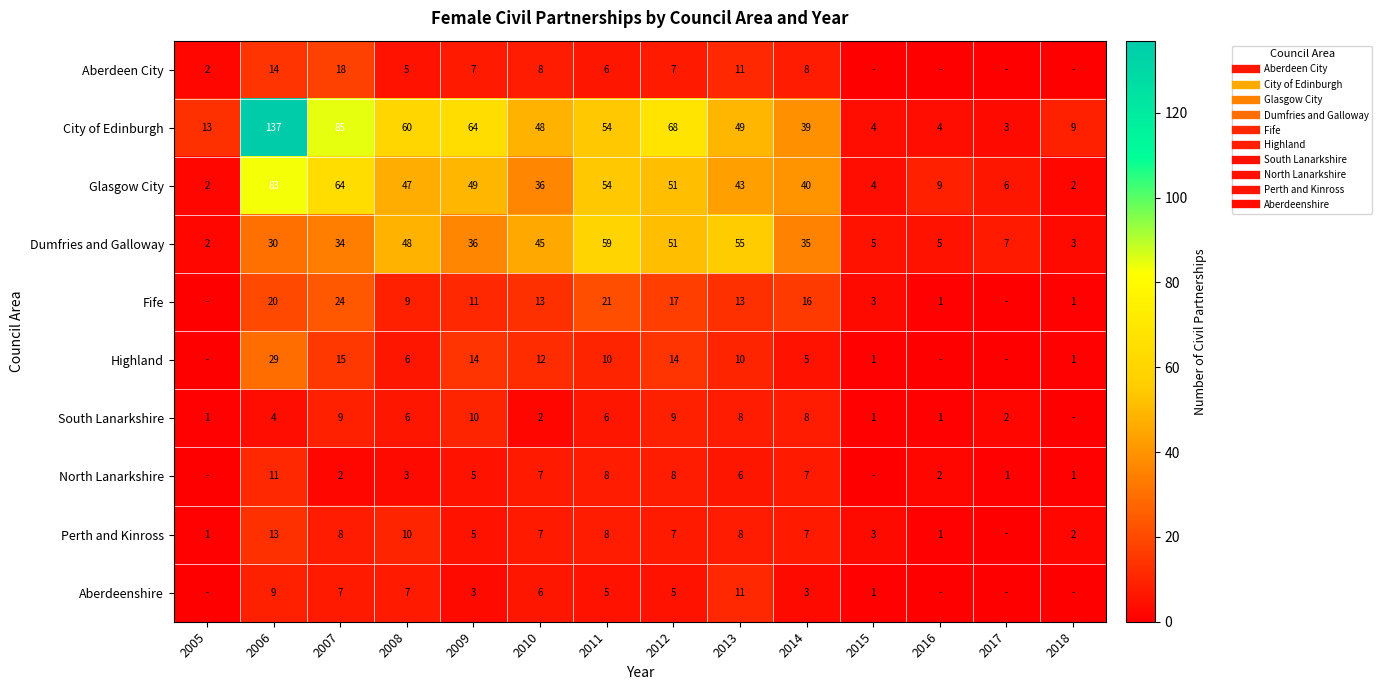

At which category does the chart reach its peak across all series?

2006